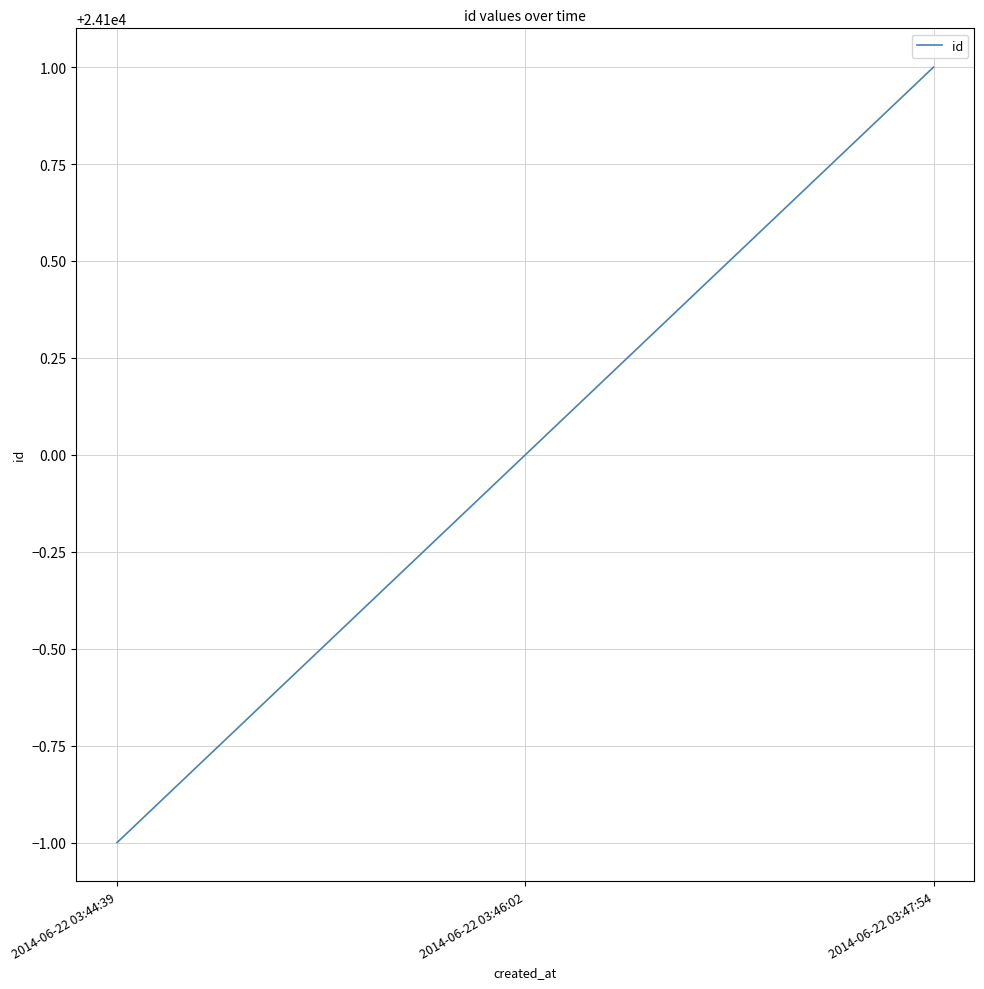

Reading right to left, list all the values displayed in this chart.

24101	24100	24099